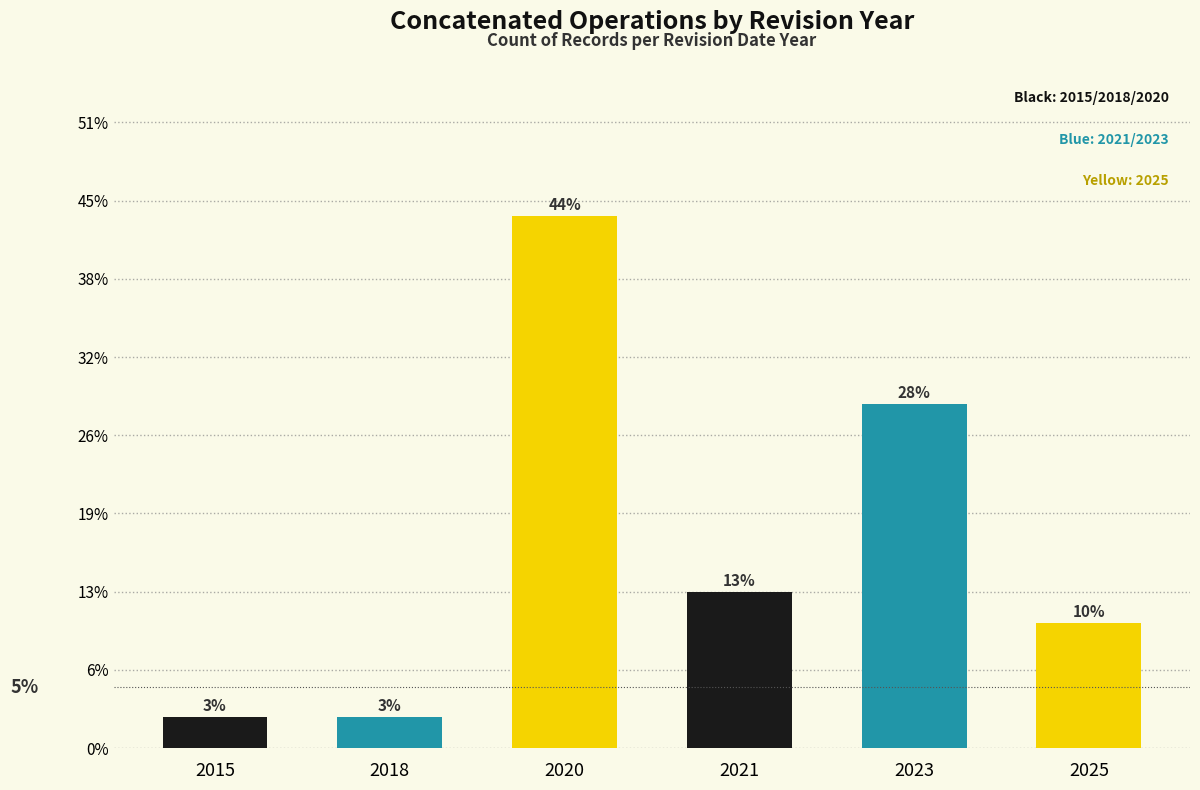

Count the number of categories in the chart.

6